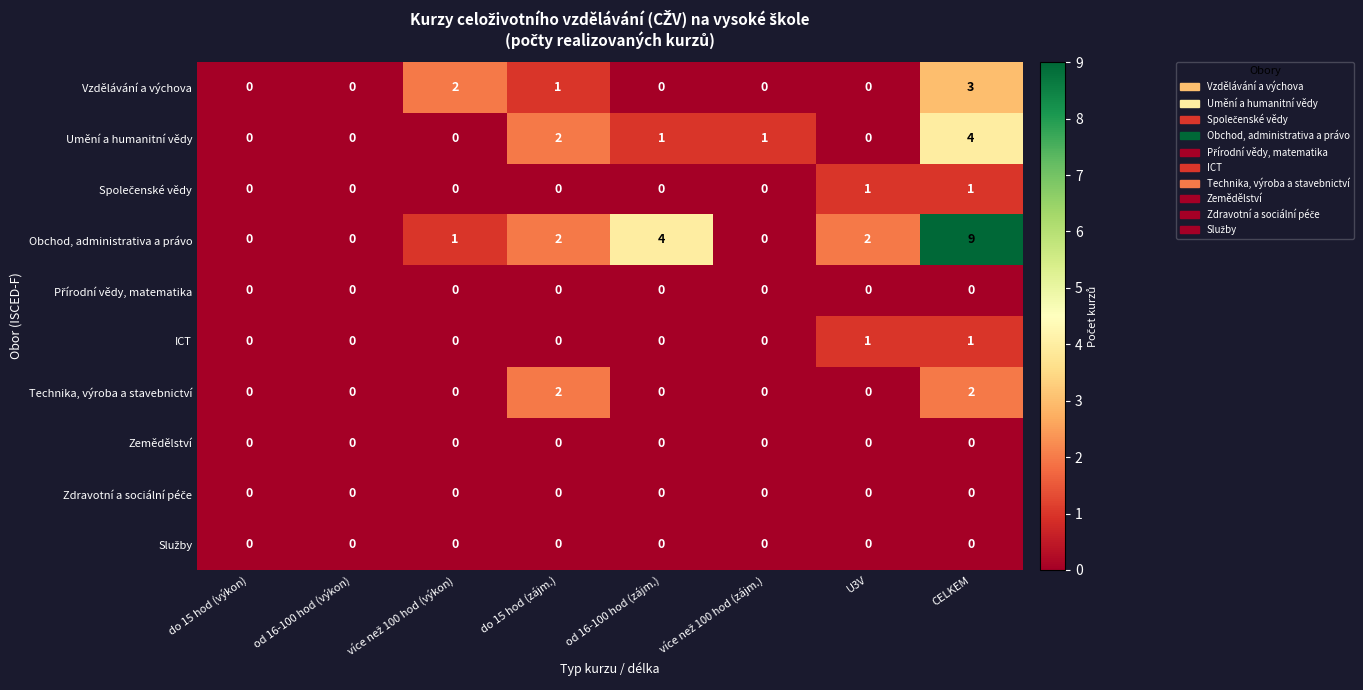

Which series has the largest total across all categories?

Obchod, administrativa a právo